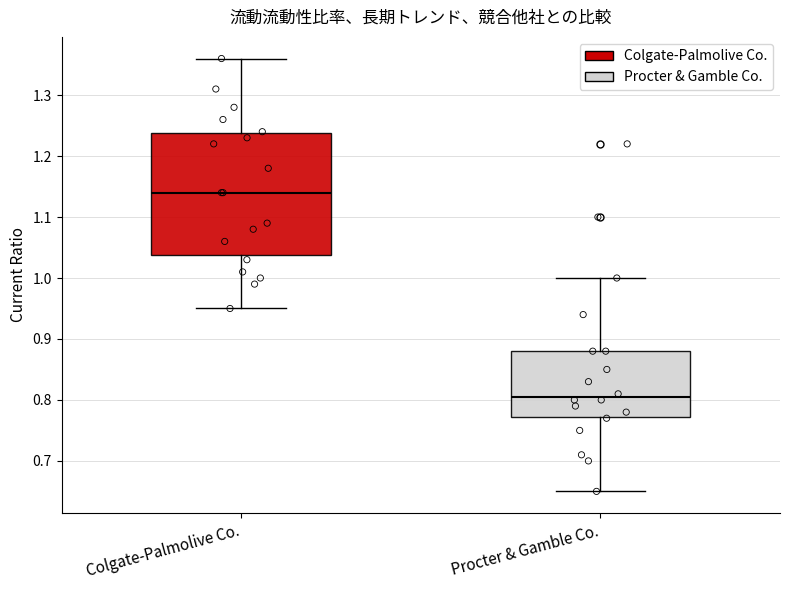

Reading left to right, transcribe this box plot: for each box, give where its median line is, the range the box spans, and where its two whiskers end, as read against the y-axis. The values are not printed on the chart, so give them approximately, as read against the axis.

Colgate-Palmolive Co.: median 1.14, box 1.04 to 1.24, whiskers 0.95 to 1.36
Procter & Gamble Co.: median 0.81, box 0.77 to 0.88, whiskers 0.65 to 1.00